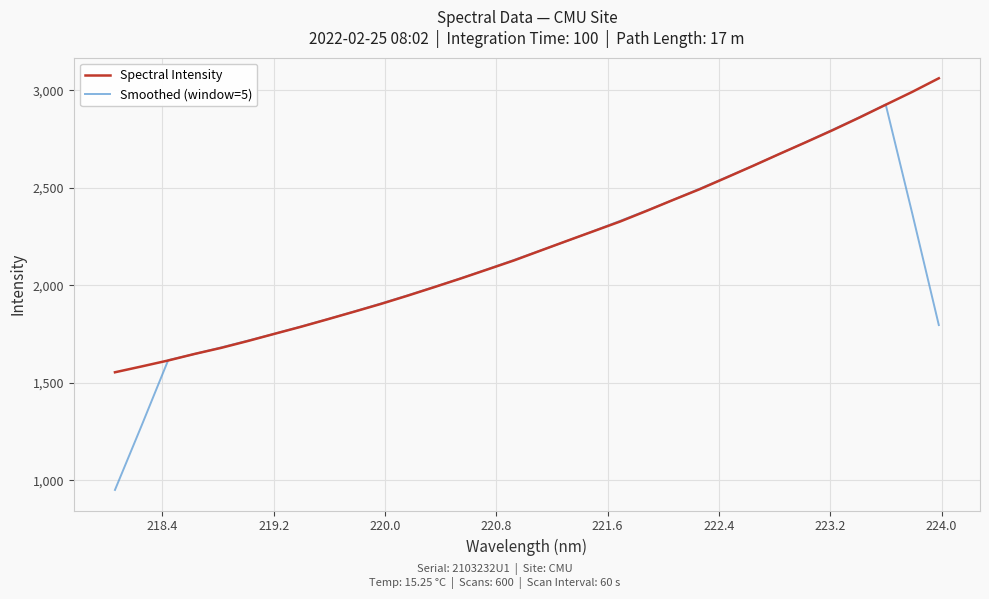

Which series has the largest range (max minus min)?

Smoothed (window=5)